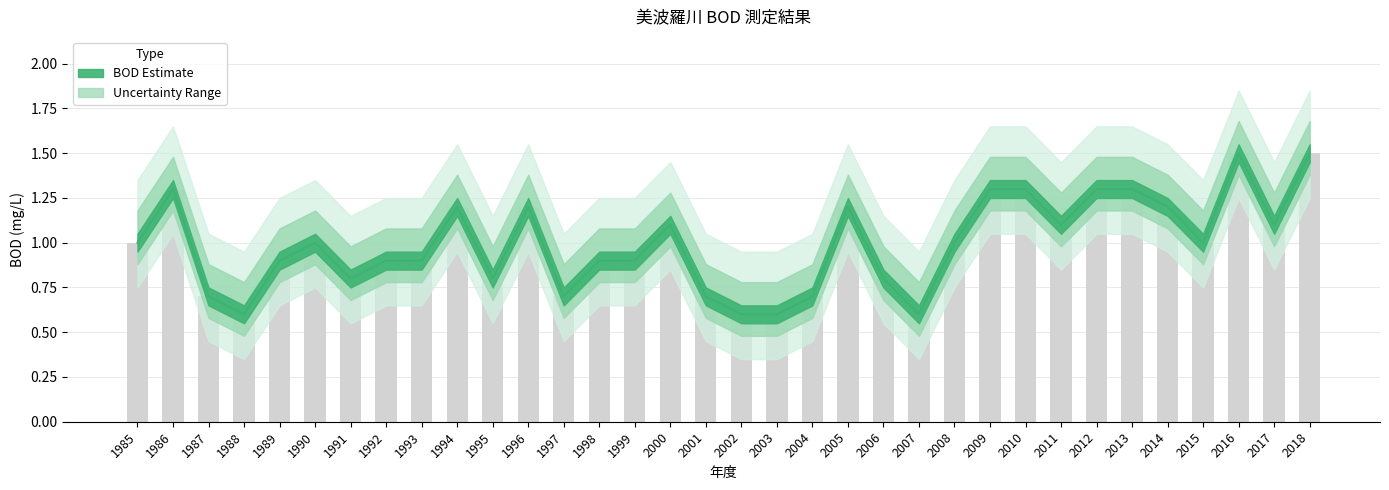

Rank the categories by value from lowest to highest.

1988, 2002, 2003, 2007, 1987, 1997, 2001, 2004, 1991, 1995, 2006, 1989, 1992, 1993, 1998, 1999, 1985, 1990, 2008, 2015, 2000, 2011, 2017, 1994, 1996, 2005, 2014, 1986, 2009, 2010, 2012, 2013, 2016, 2018